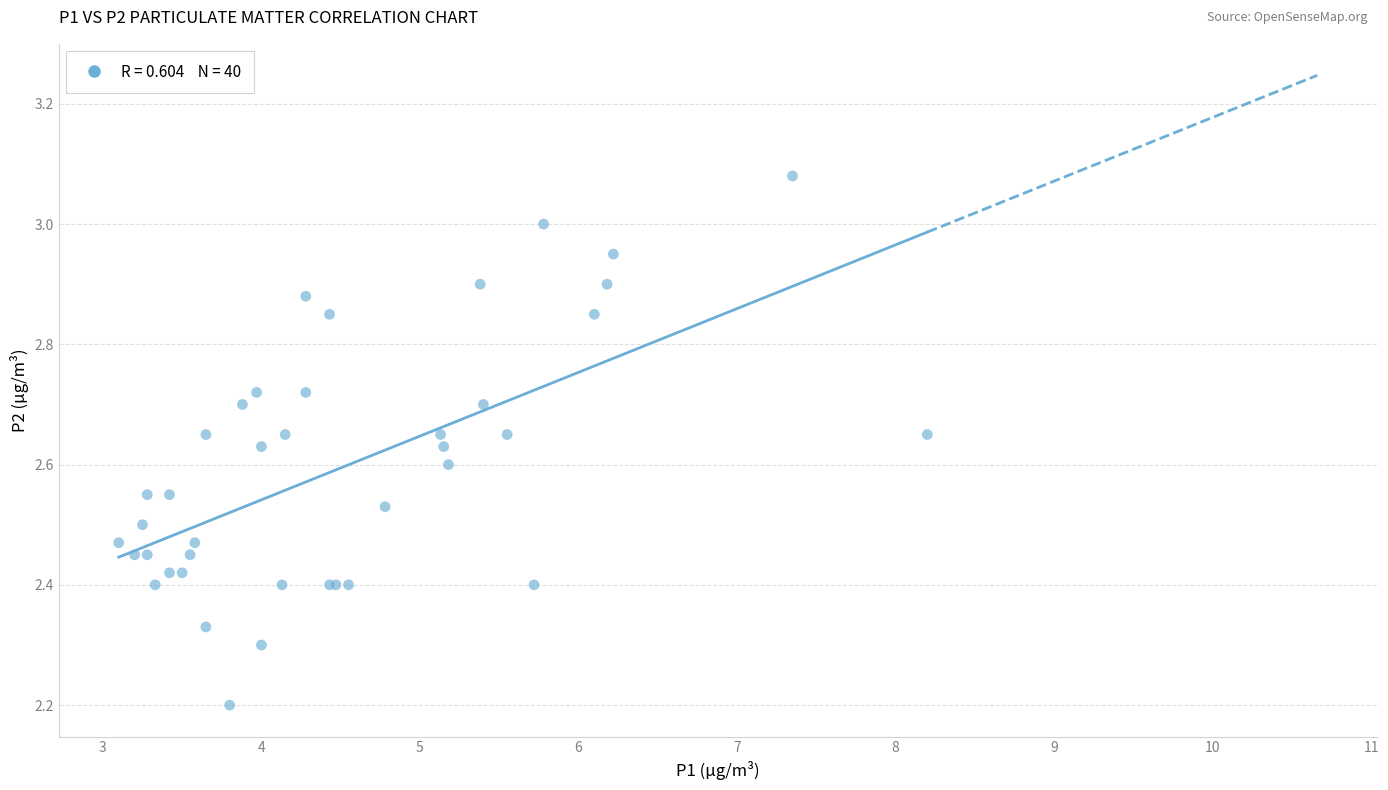

What Y value in the scatter plot is closest to 2?

2.2